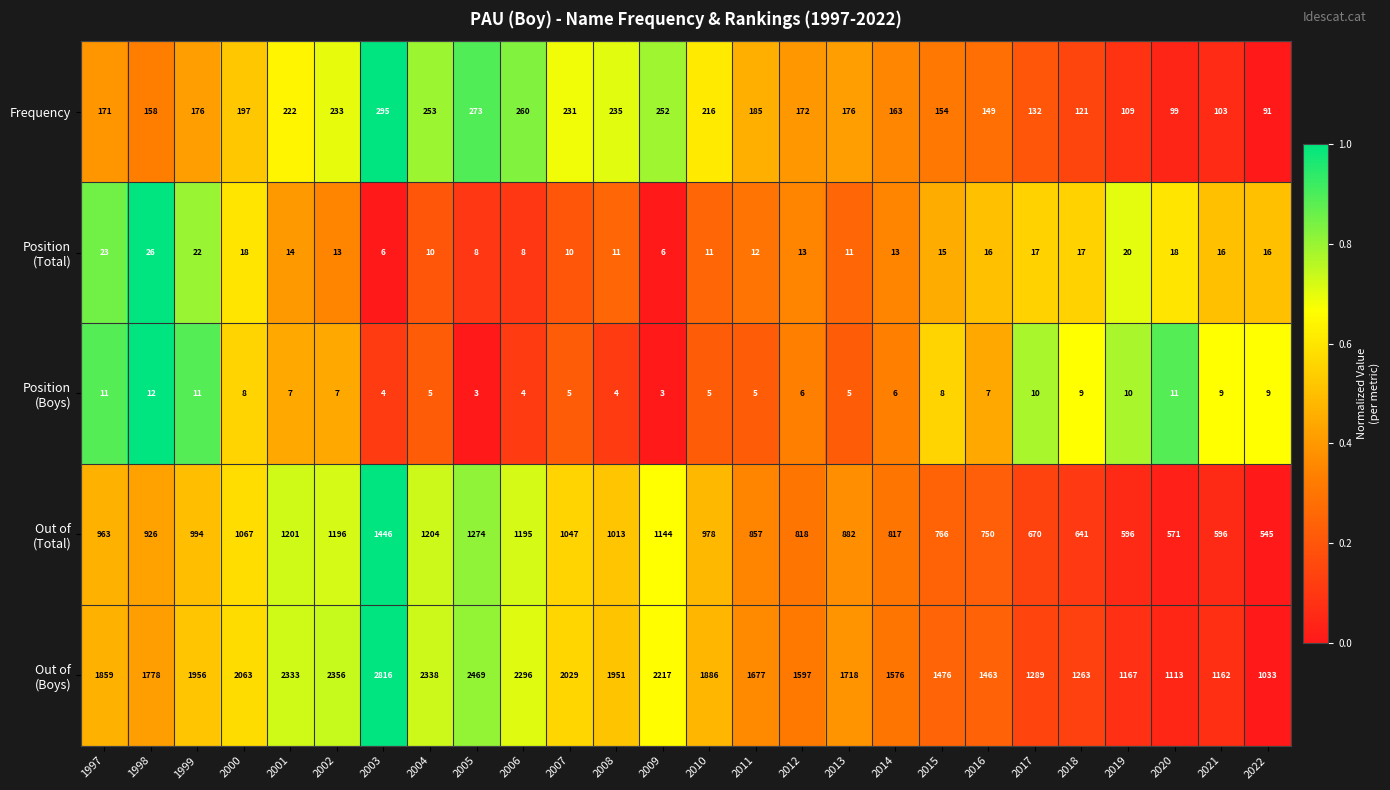

What is the minimum value shown in the chart?

3